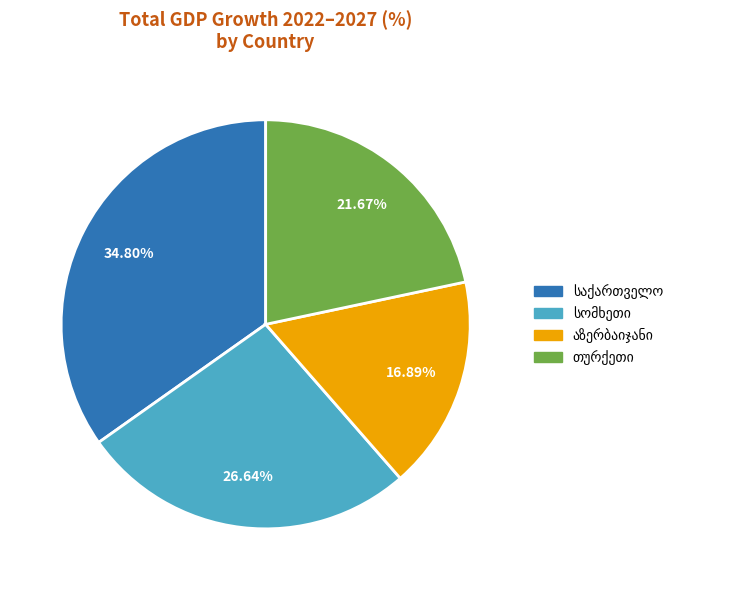

Is there any slice that represents more than half of the pie?

No